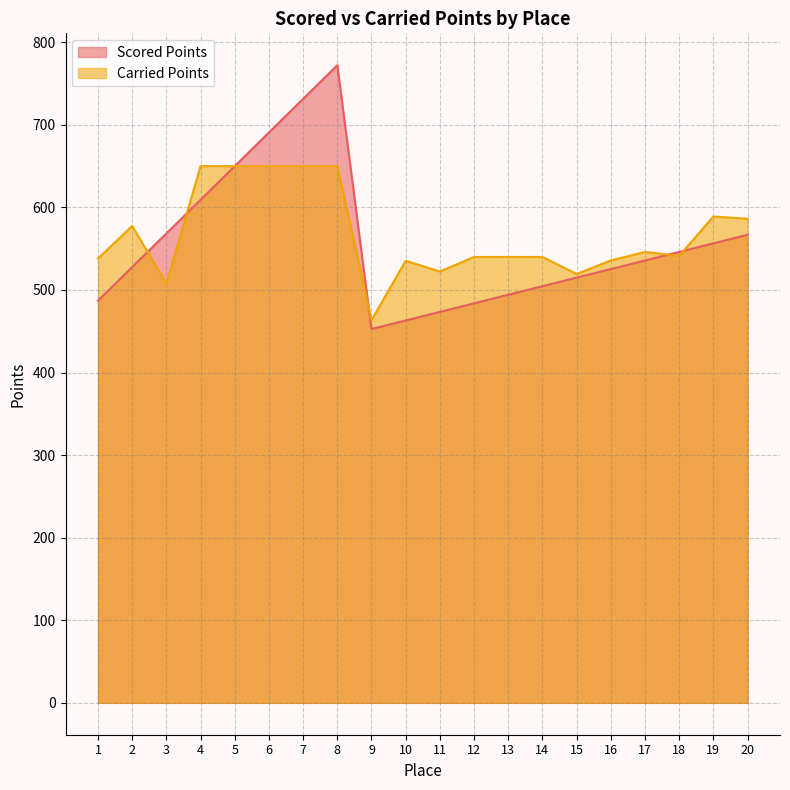

What is the average value of the Carried Points series?

566.6